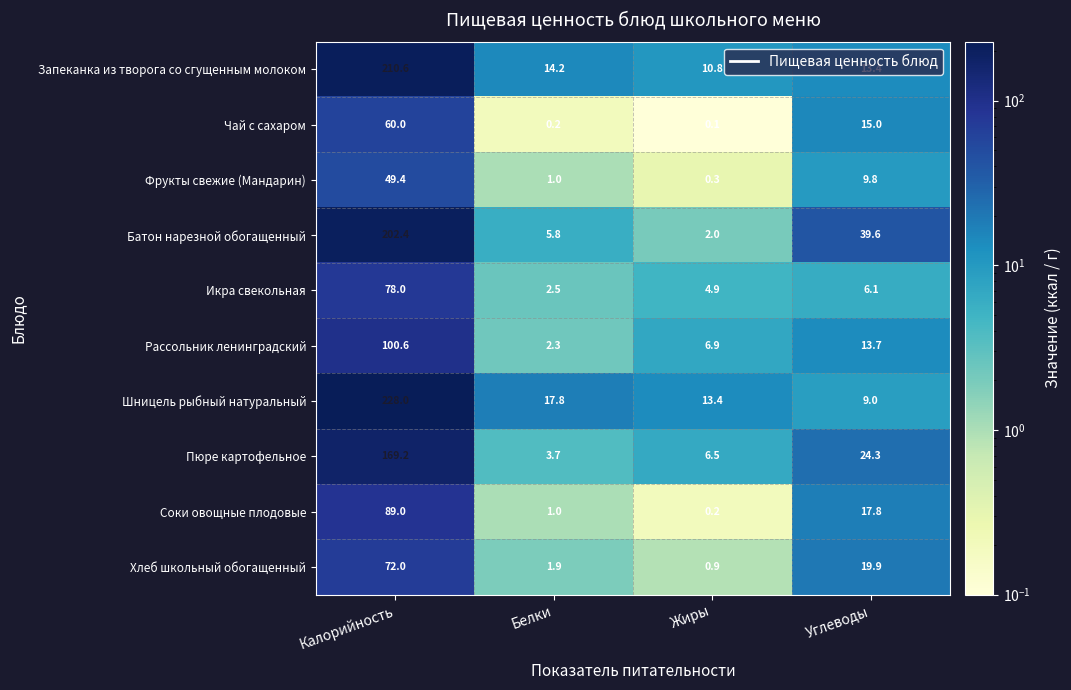

What value does the Запеканка из творога со сгущенным молоком series have at Углеводы?

13.4